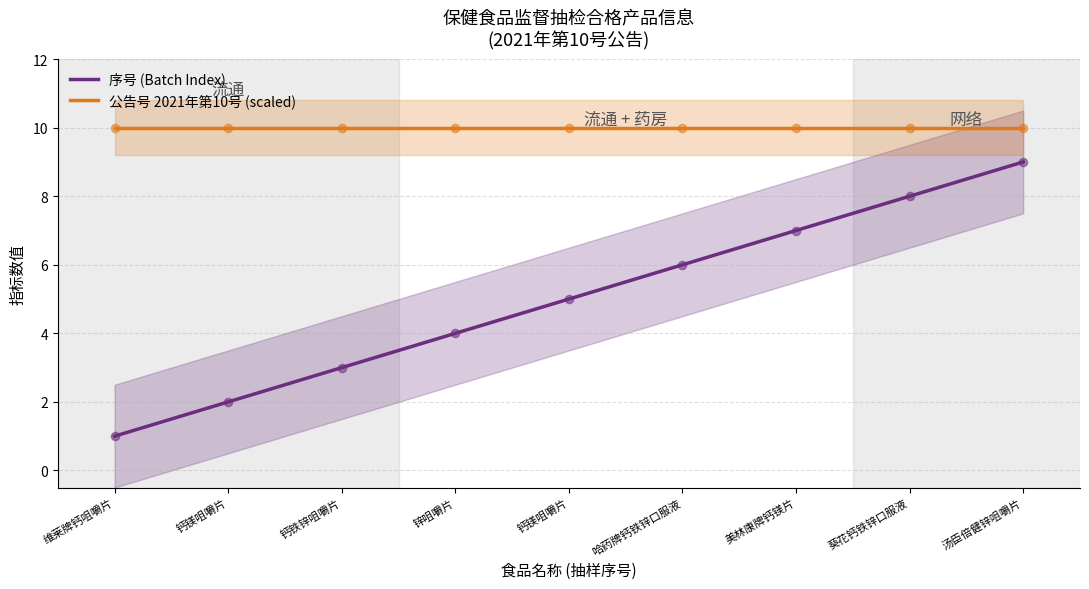

What is the total value across all series at 哈药牌钙铁锌口服液?

16